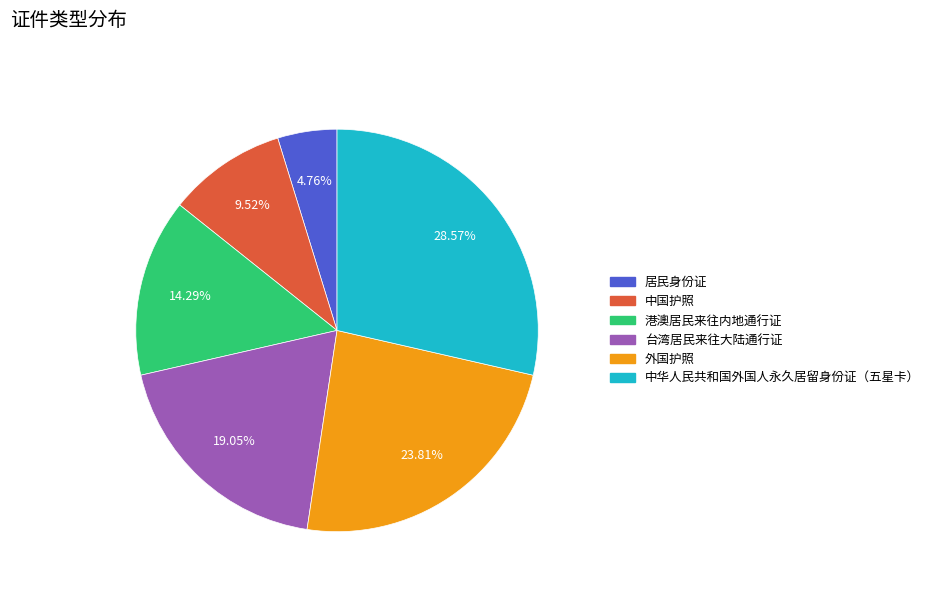

How many segments does this pie chart have?

6